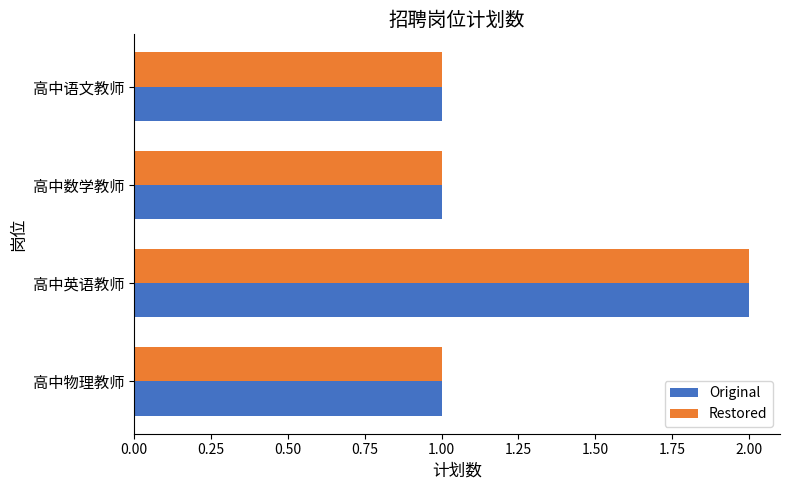

The Restored series shows 2 at 高中数学教师. True or false?

False